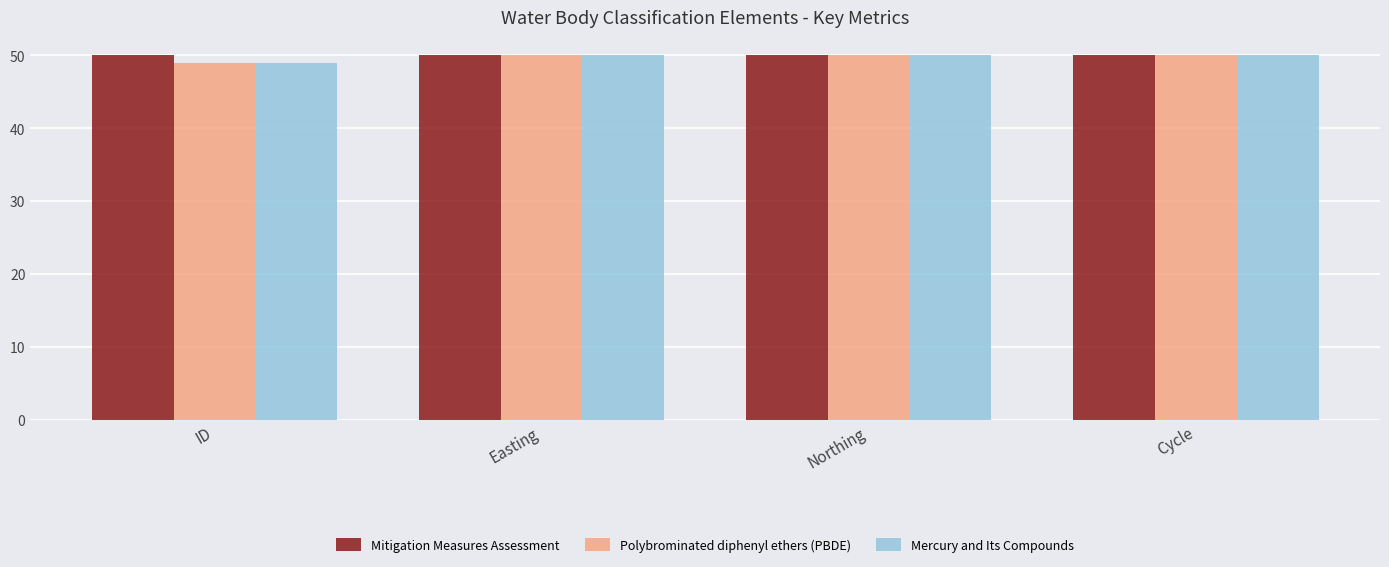

What is the average value of the Mitigation Measures Assessment series?

50.0